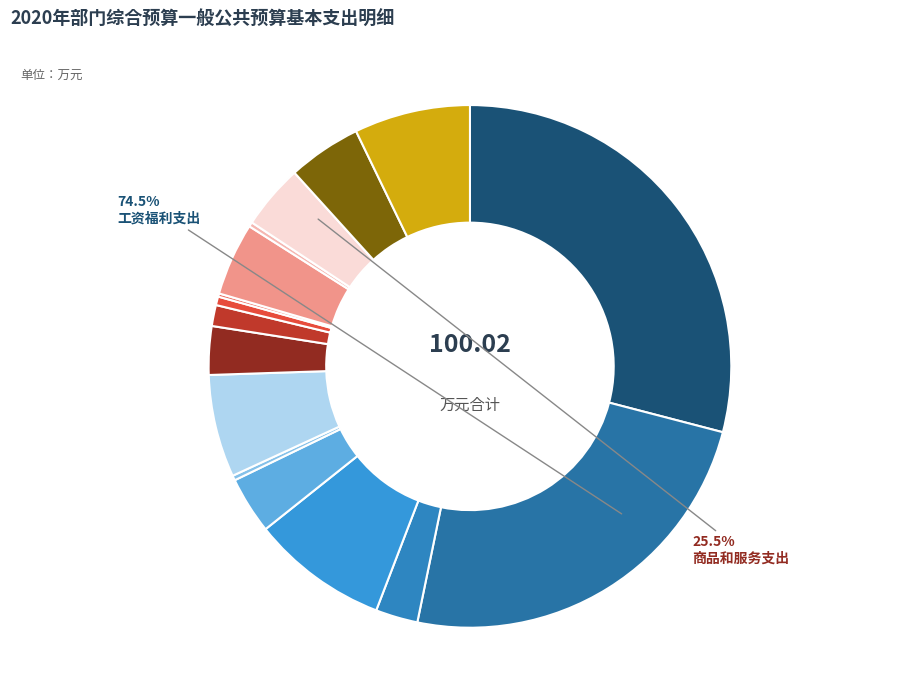

Do 基本工资 and 印刷费 together represent more than half of the pie?

No